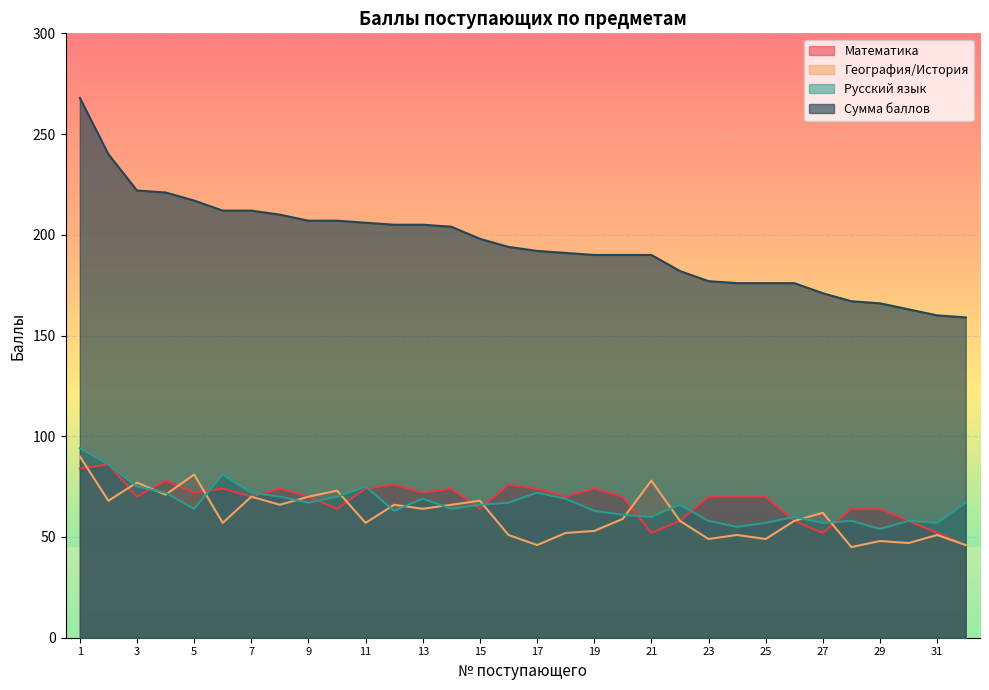

Reading right to left, list all the values displayed in this chart.

Математика: 32=46	31=52	30=58	29=64	28=64	27=52	26=58	25=70	24=70	23=70	22=58	21=52	20=70	19=74	18=70	17=74	16=76	15=64	14=74	13=72	12=76	11=74	10=64	9=70	8=74	7=70	6=74	5=72	4=78	3=70	2=86	1=84
География/История: 32=46	31=51	30=47	29=48	28=45	27=62	26=58	25=49	24=51	23=49	22=58	21=78	20=59	19=53	18=52	17=46	16=51	15=68	14=66	13=64	12=66	11=57	10=73	9=70	8=66	7=70	6=57	5=81	4=71	3=77	2=68	1=90
Русский язык: 32=67	31=57	30=58	29=54	28=58	27=57	26=60	25=57	24=55	23=58	22=66	21=60	20=61	19=63	18=69	17=72	16=67	15=66	14=64	13=69	12=63	11=75	10=70	9=67	8=70	7=72	6=81	5=64	4=72	3=75	2=86	1=94
Сумма баллов: 32=159	31=160	30=163	29=166	28=167	27=171	26=176	25=176	24=176	23=177	22=182	21=190	20=190	19=190	18=191	17=192	16=194	15=198	14=204	13=205	12=205	11=206	10=207	9=207	8=210	7=212	6=212	5=217	4=221	3=222	2=240	1=268